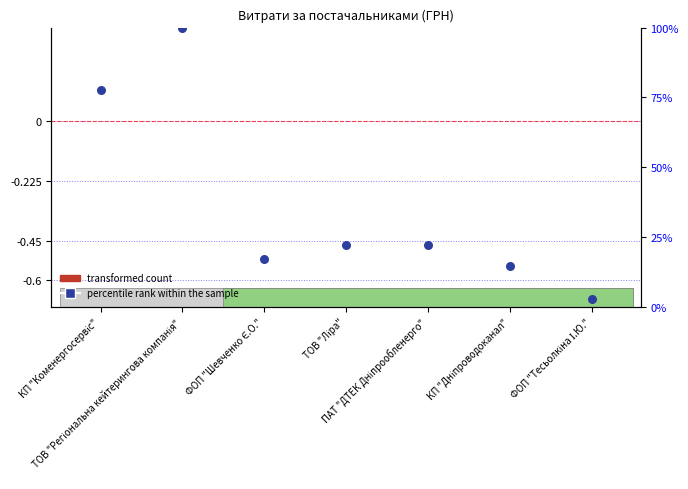

Between ТОВ "Регіональна кейтерингова компанія" and КП "Коменергосервіс", which is larger?

ТОВ "Регіональна кейтерингова компанія"